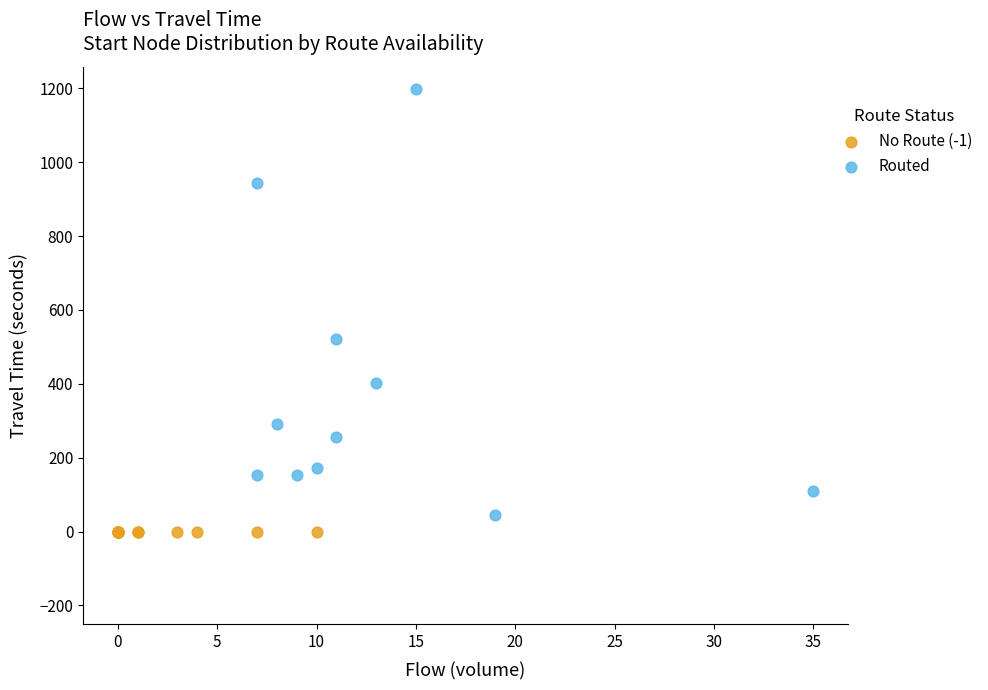

Which series contains the highest Y value?

Routed